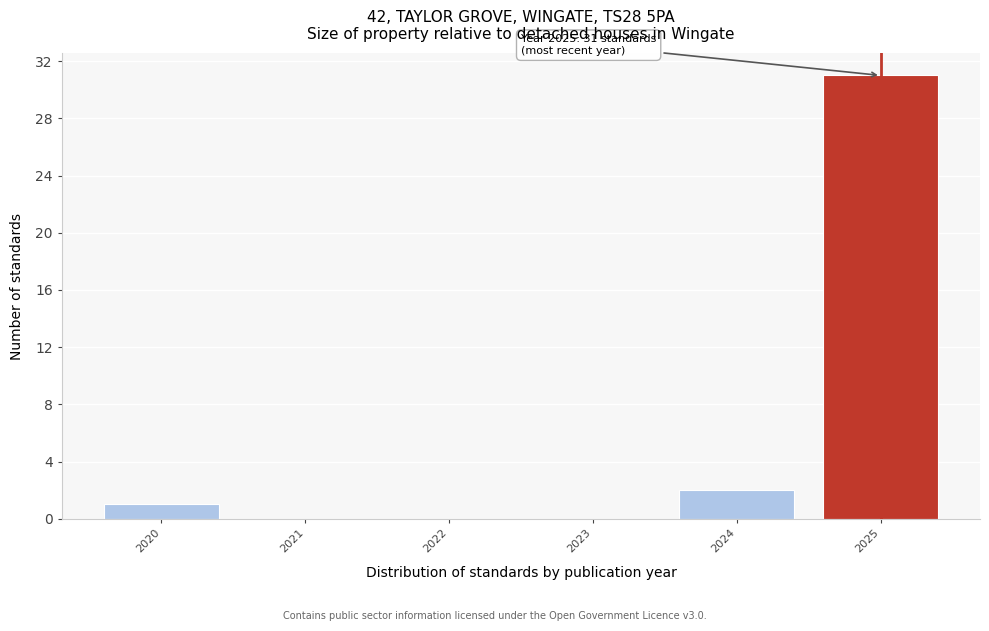

Reading right to left, what are all the values shown in this chart?

2025=31	2024=2	2023=0	2022=0	2021=0	2020=1